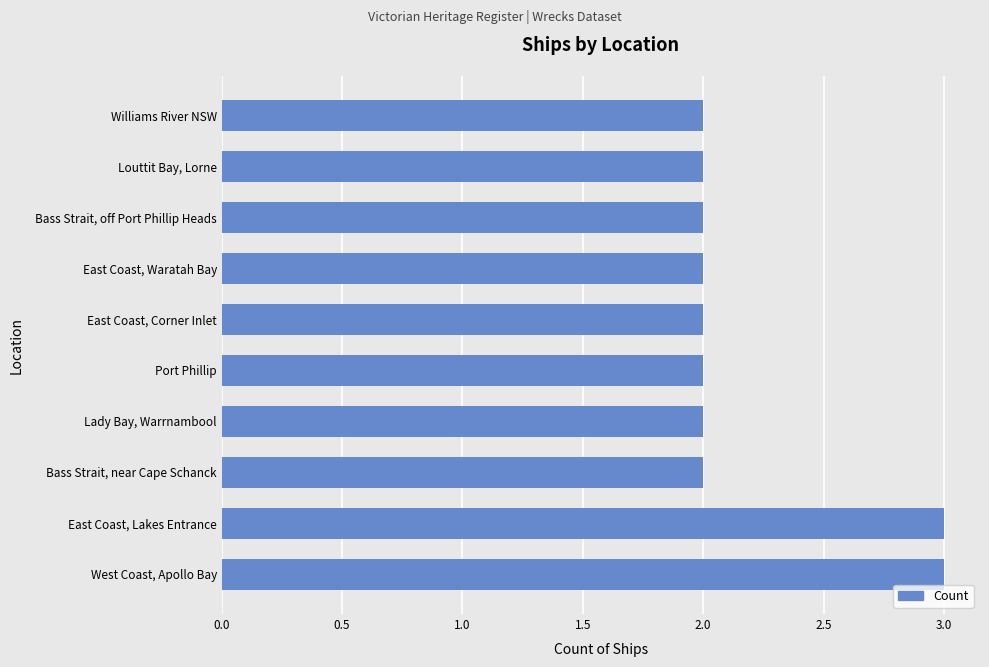

What is the ratio of the value at East Coast, Corner Inlet to the value at Bass Strait, off Port Phillip Heads?

1.0